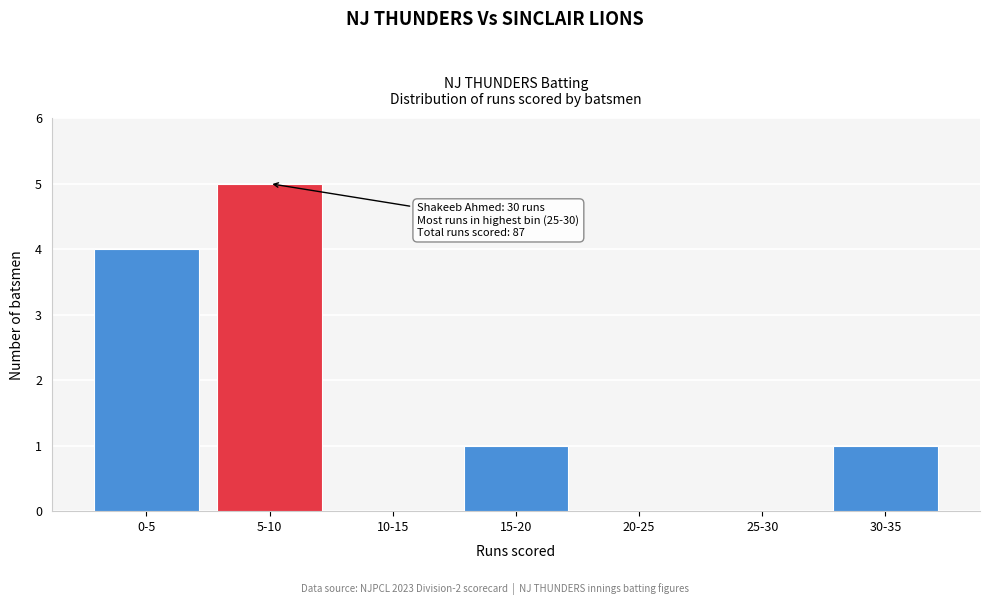

Reading left to right, extract all data points from this chart.

0-5=4	5-10=5	10-15=0	15-20=1	20-25=0	25-30=0	30-35=1